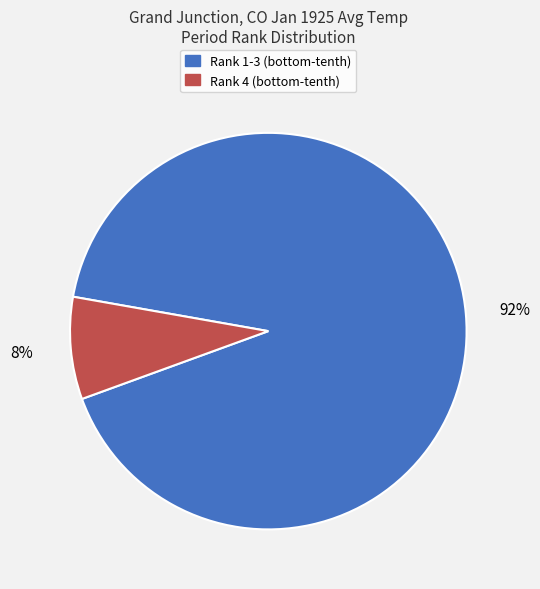

To the nearest percent, what is the average slice percentage?

50%